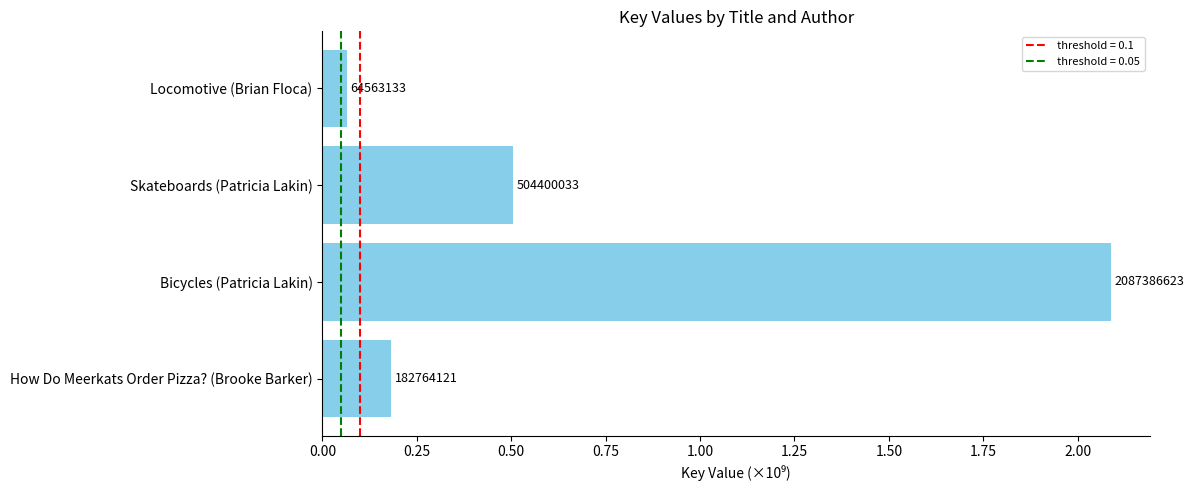

Are the bars horizontal?

Yes